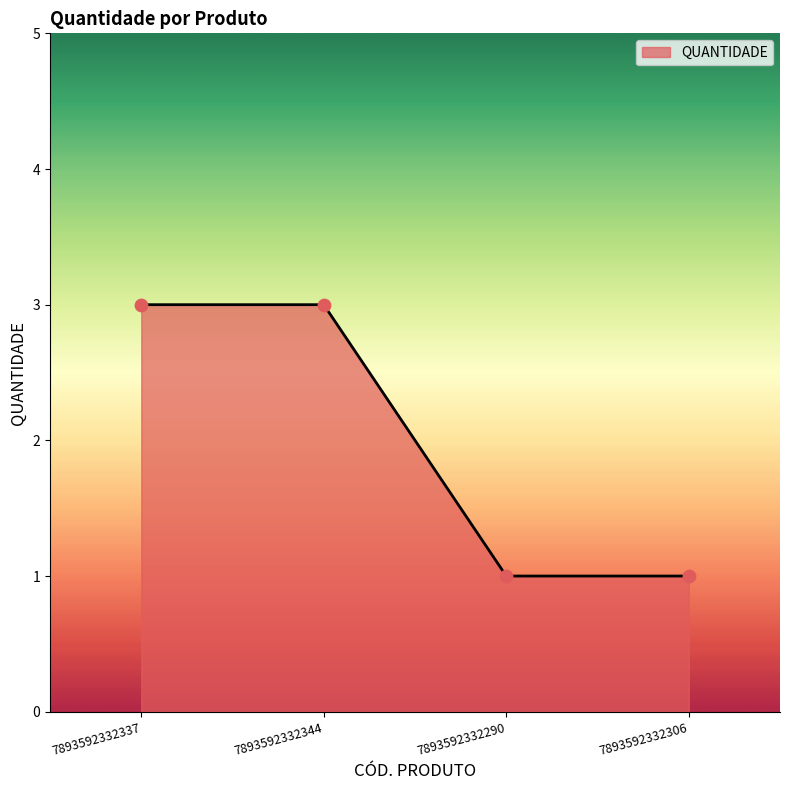

Between 7893592332344 and 7893592332306, which is larger?

7893592332344